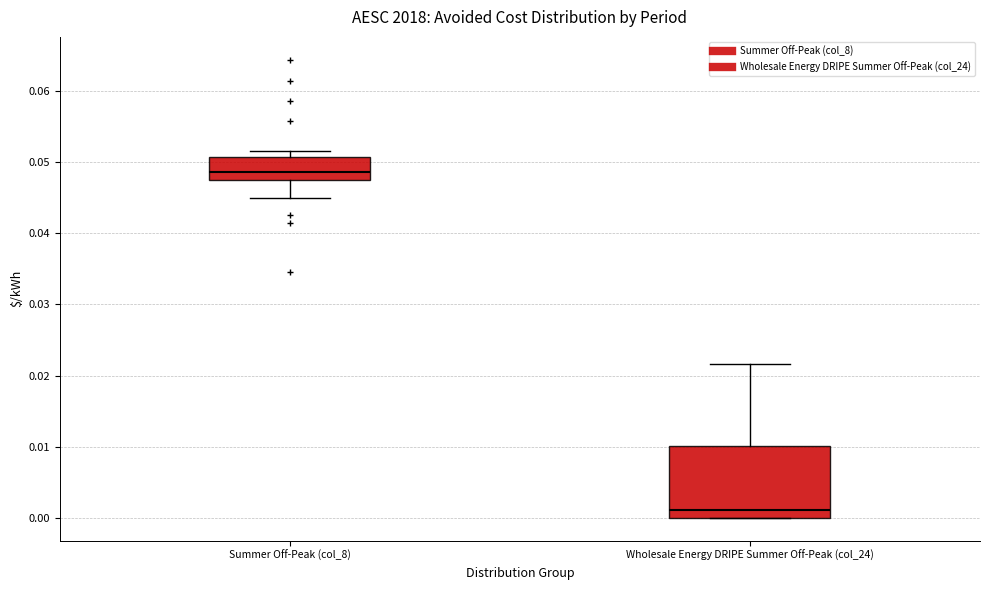

Which box has the highest median line?

Summer Off-Peak (col_8)